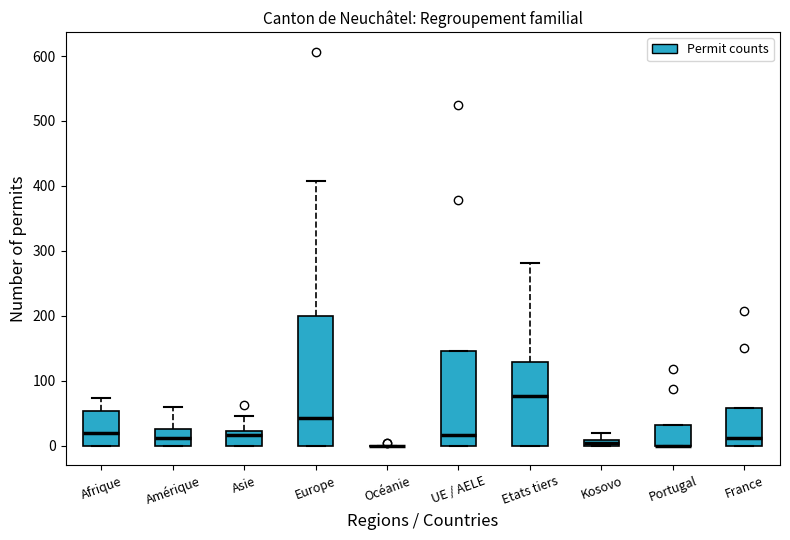

Which box is the tallest, from its lower edge to its upper edge?

Europe